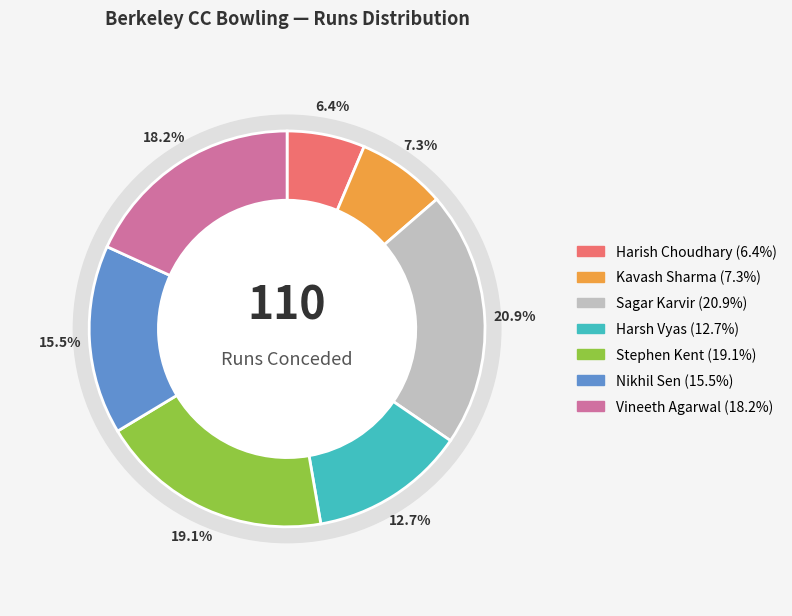

What percentage do Harsh Vyas and Nikhil Sen together represent?

28.2%